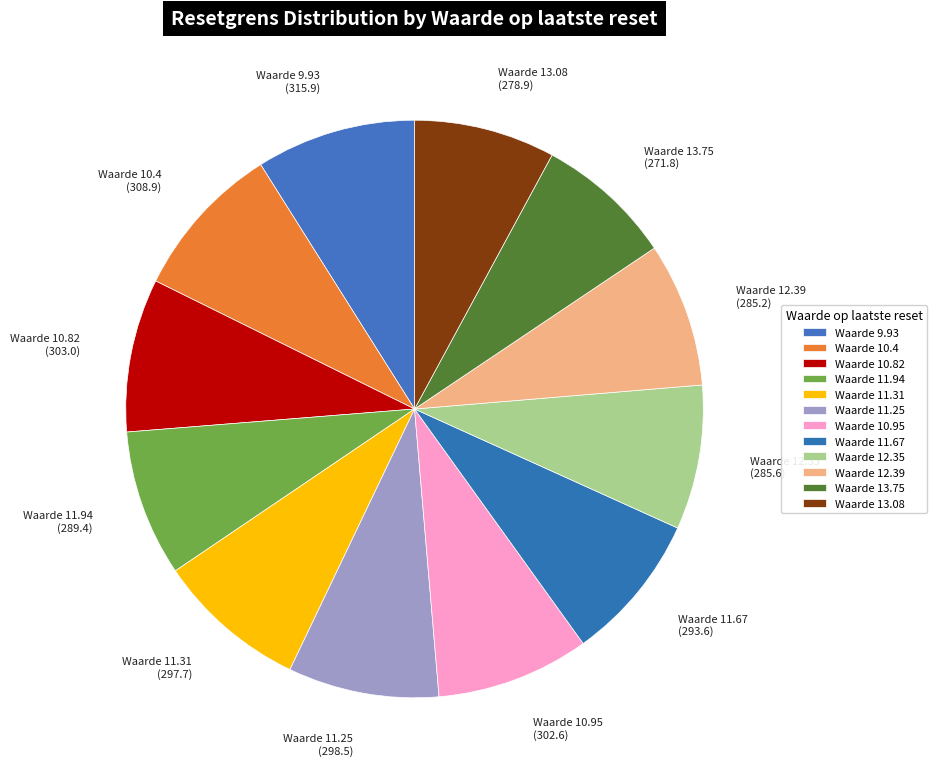

How many segments does this pie chart have?

12